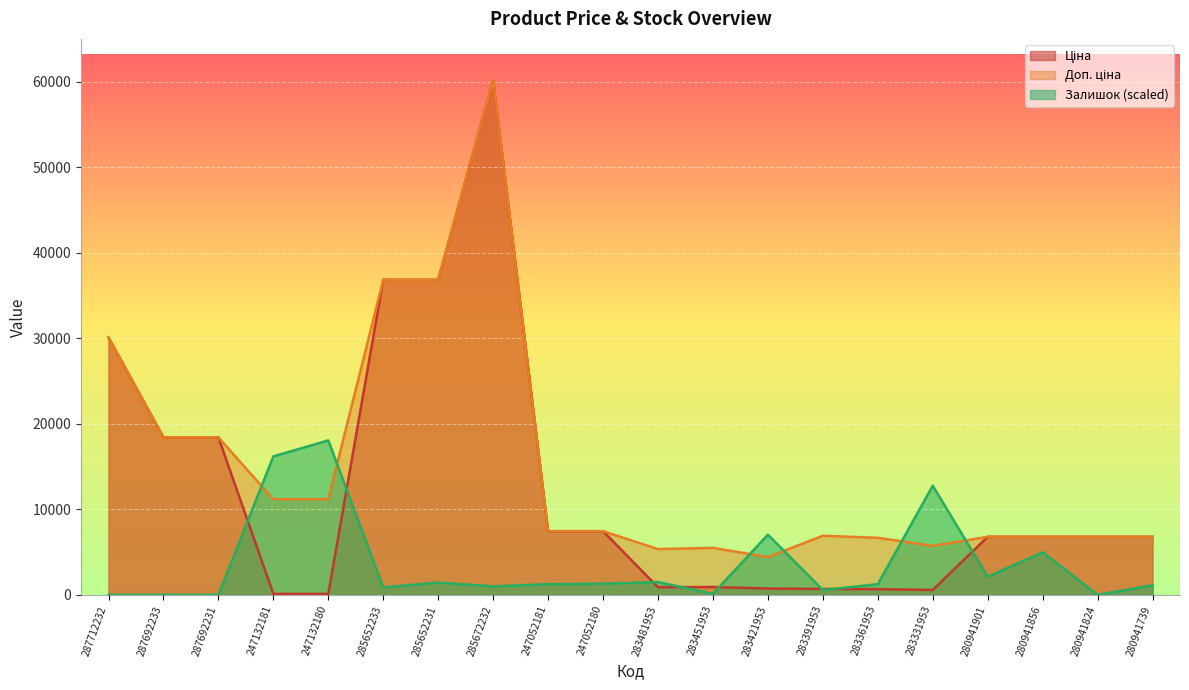

Between 287712232 and 280941856, which series saw the biggest shift?

Ціна